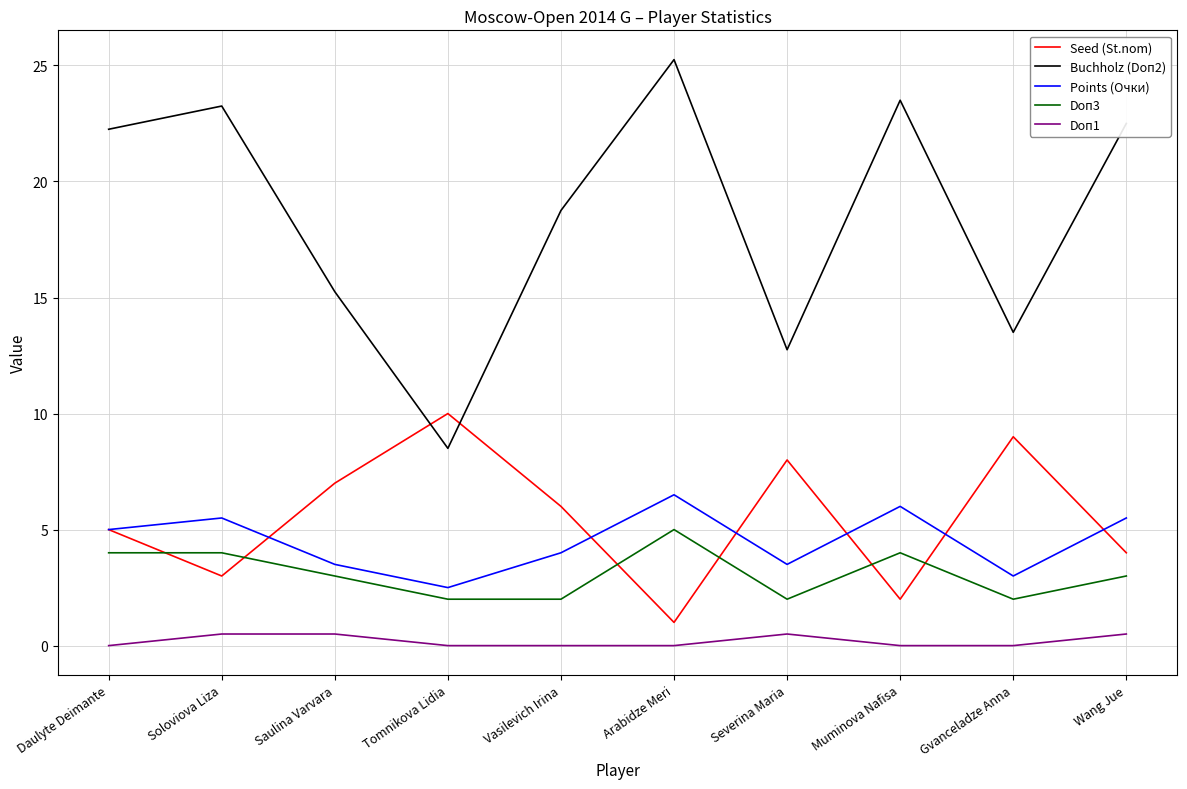

The Seed (St.nom) series shows 3.0 at Soloviova Liza. True or false?

True